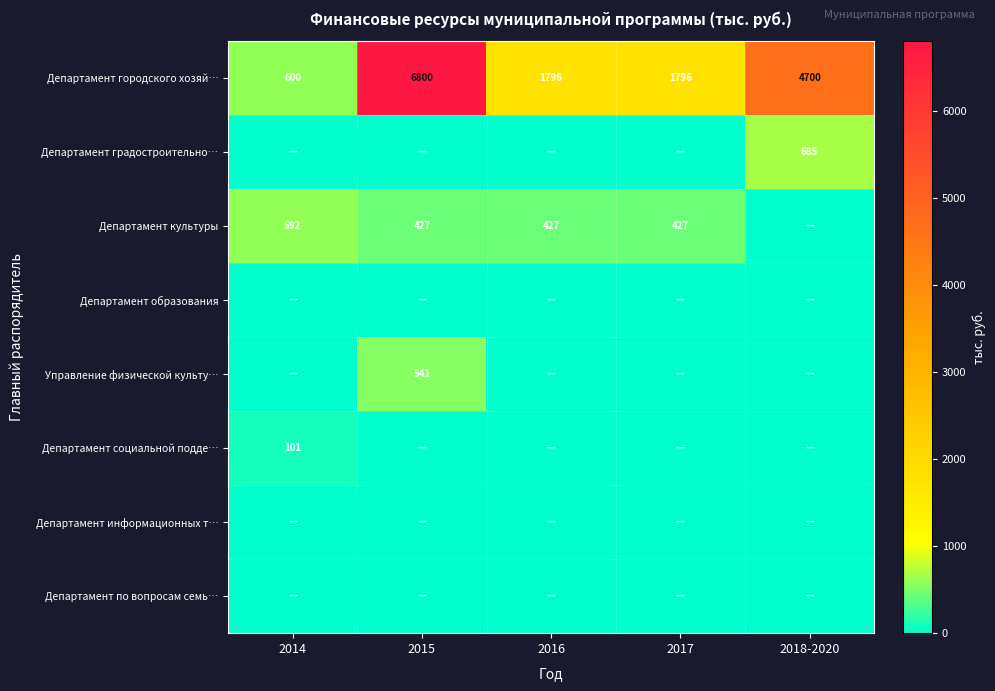

The Департамент городского хозяй… series shows 4700 at 2018-2020. True or false?

True